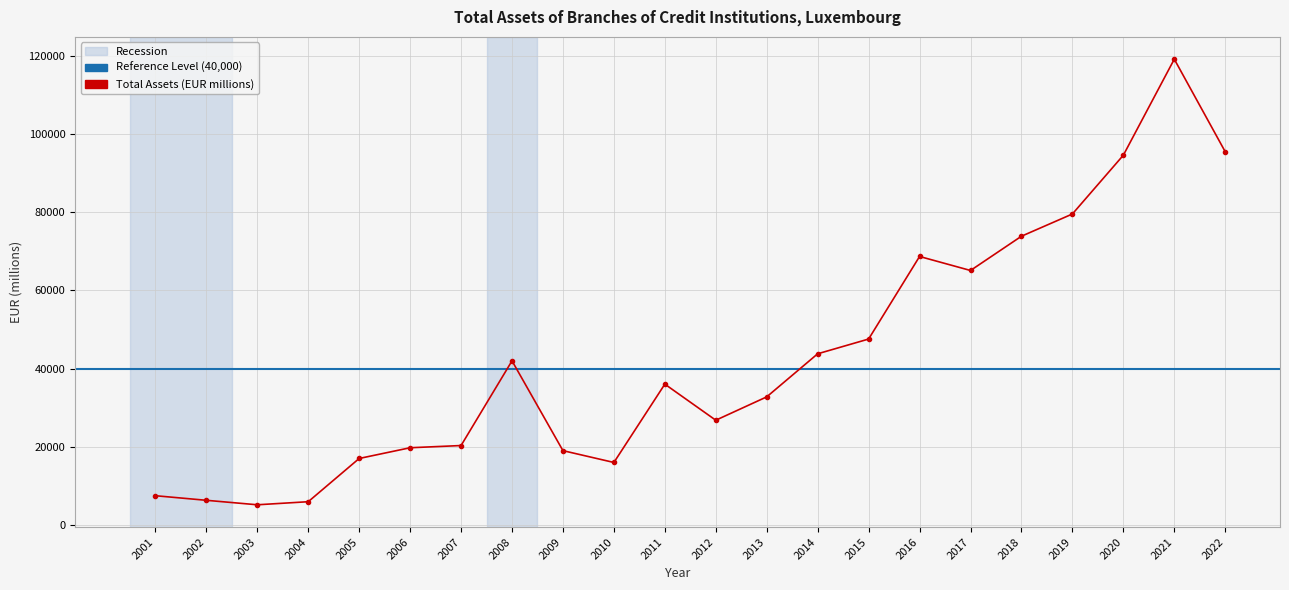

What is the change in value from 2005 to 2016?

+51730.0